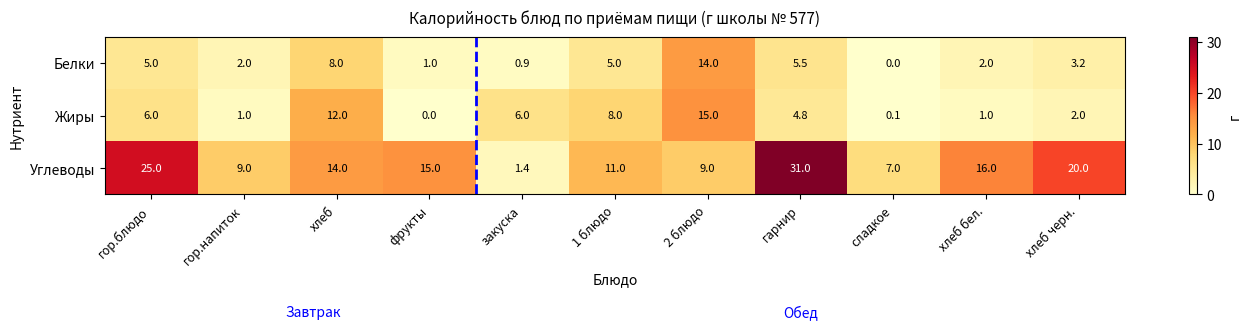

Count the number of categories in the chart.

11